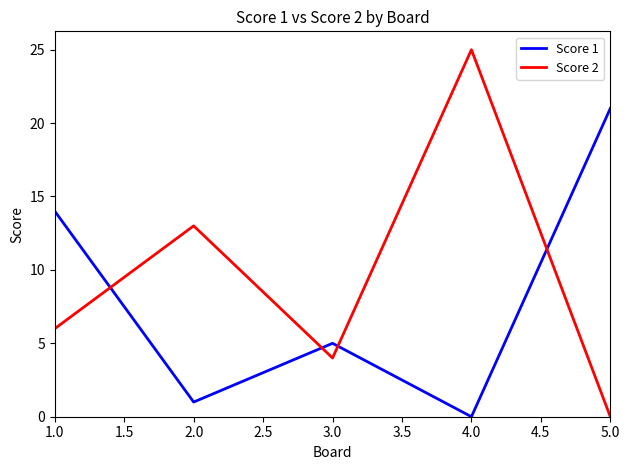

Which series has the largest total across all categories?

Score 2